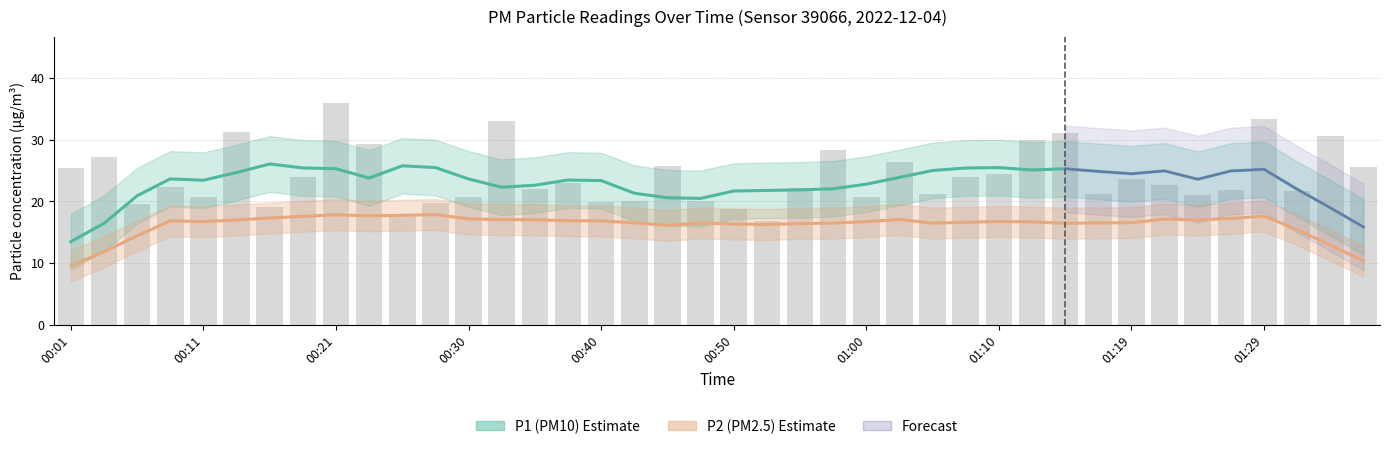

True or false: P2 smooth has a value of 16.9 at 15.

True